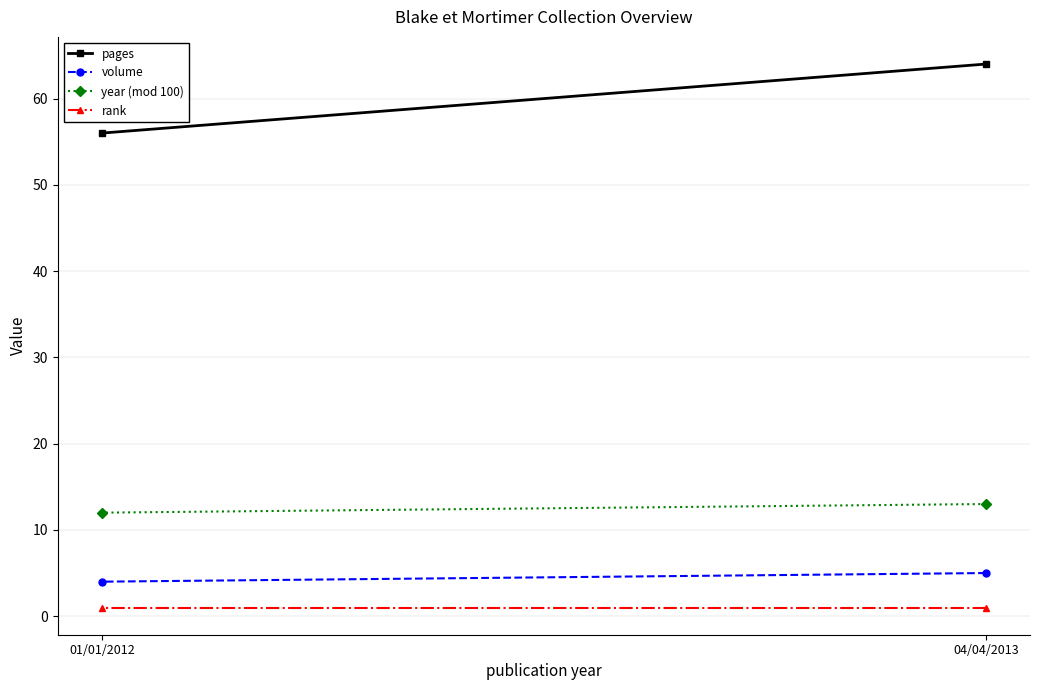

Which category has the lowest value in the rank series?

04/04/2013